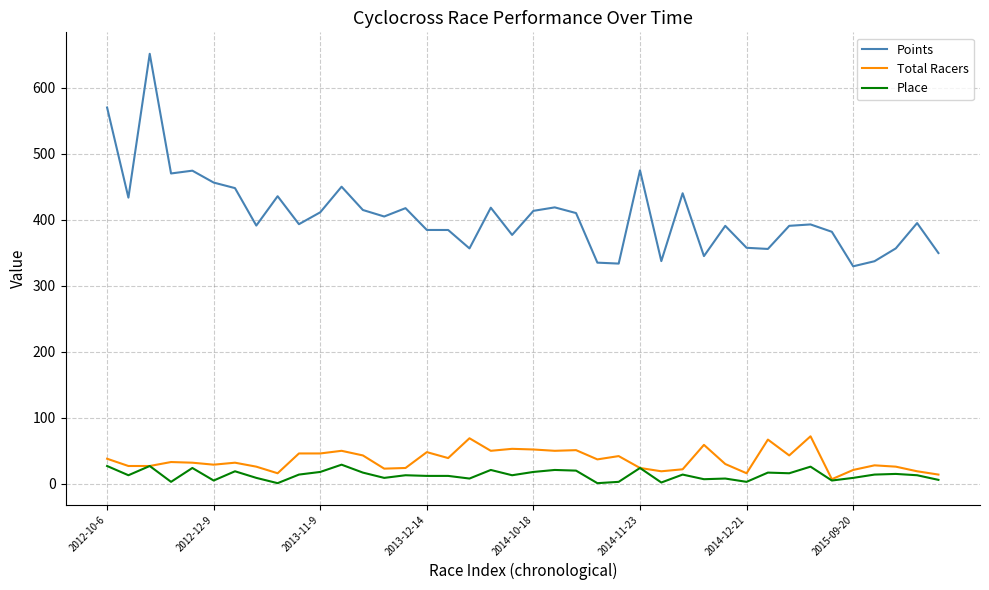

True or false: Points and Total Racers cross at least once.

False